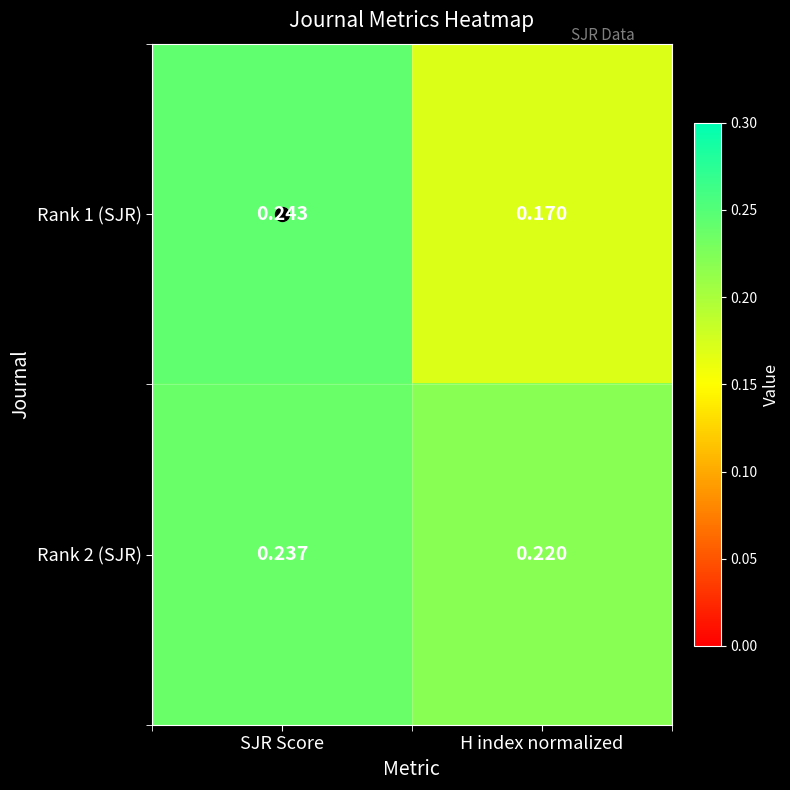

Rank the categories by Rank 2 (SJR) value from highest to lowest.

SJR Score, H index normalized